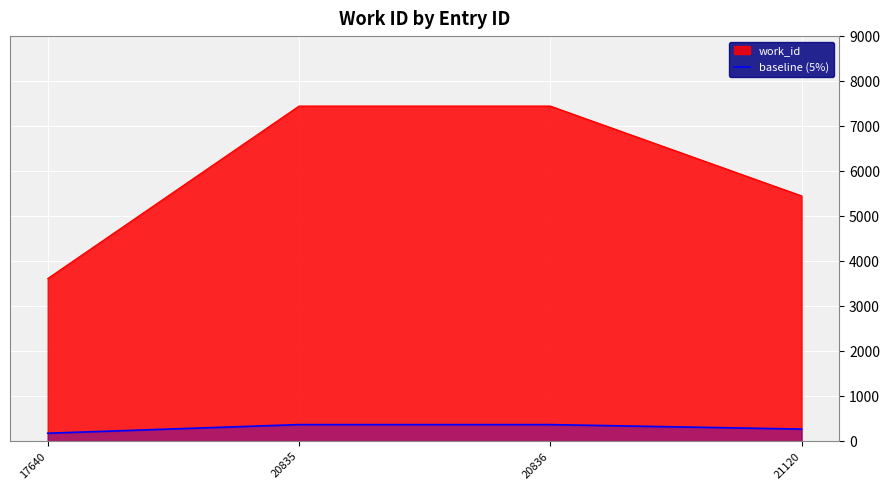

The chart shows a value of 218.0 at 20836. True or false?

False